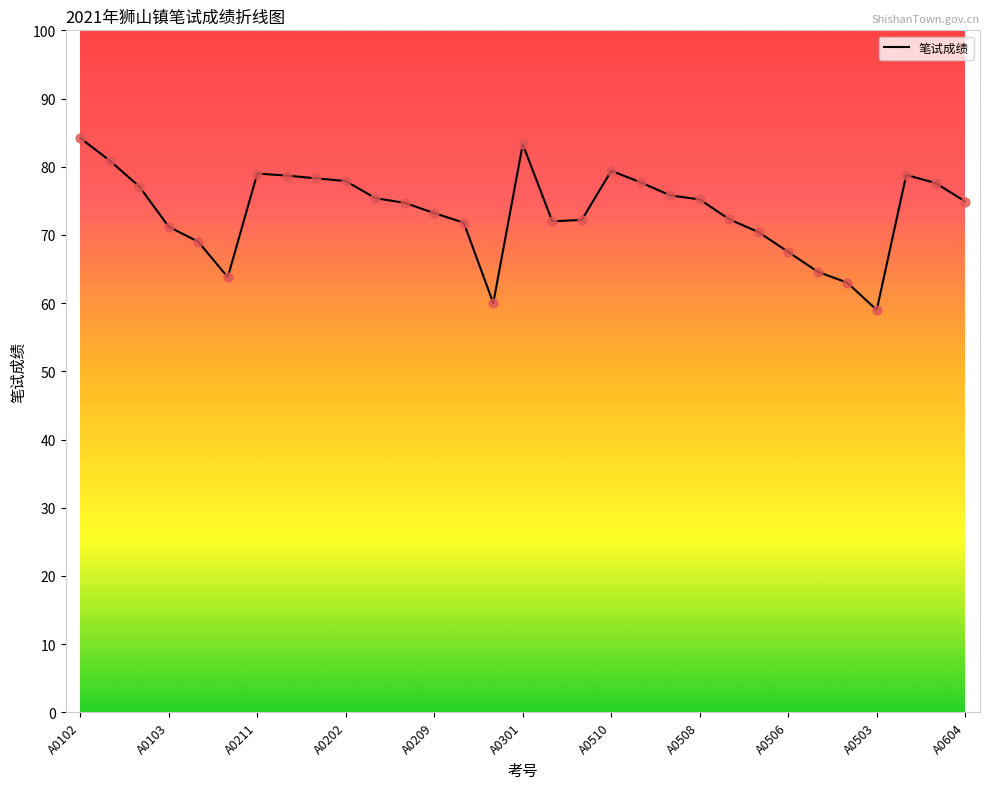

What is the greatest value displayed?

84.2